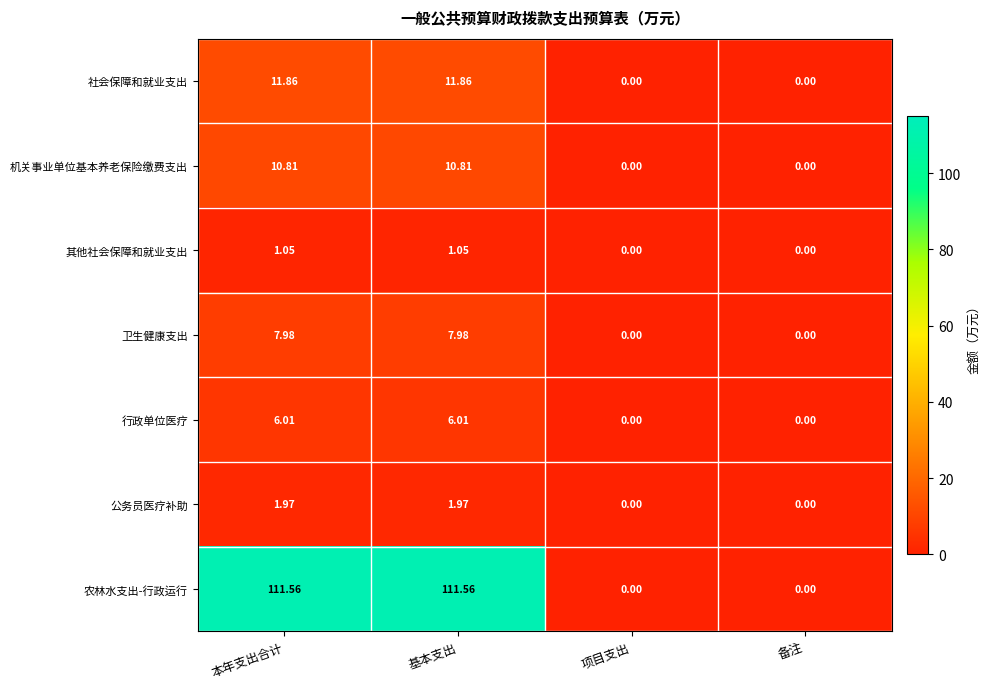

At which label does 其他社会保障和就业支出 first exceed 1?

本年支出合计